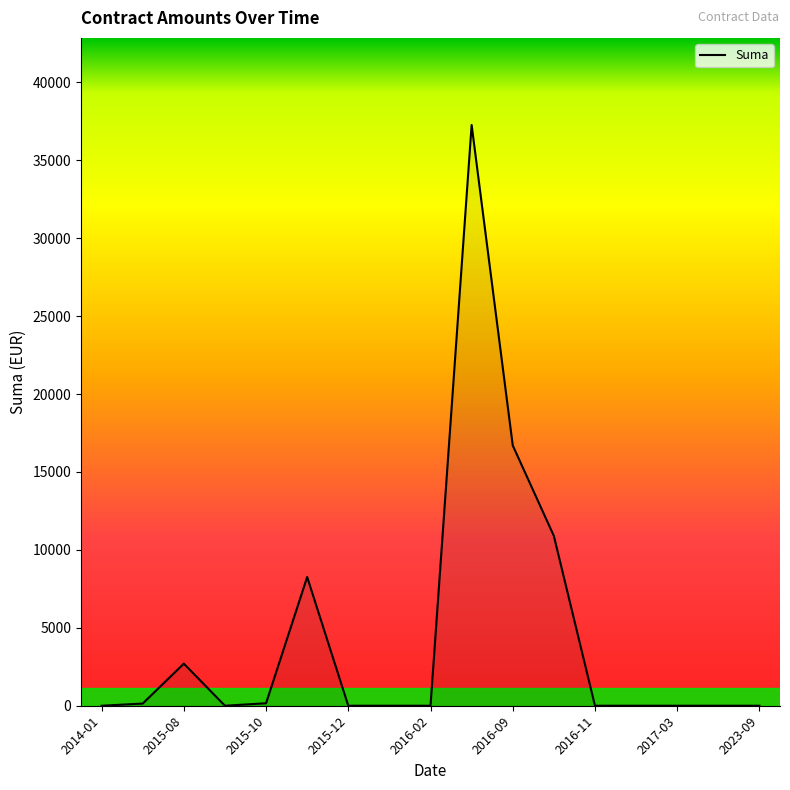

What is the difference between the maximum and minimum values?

37268